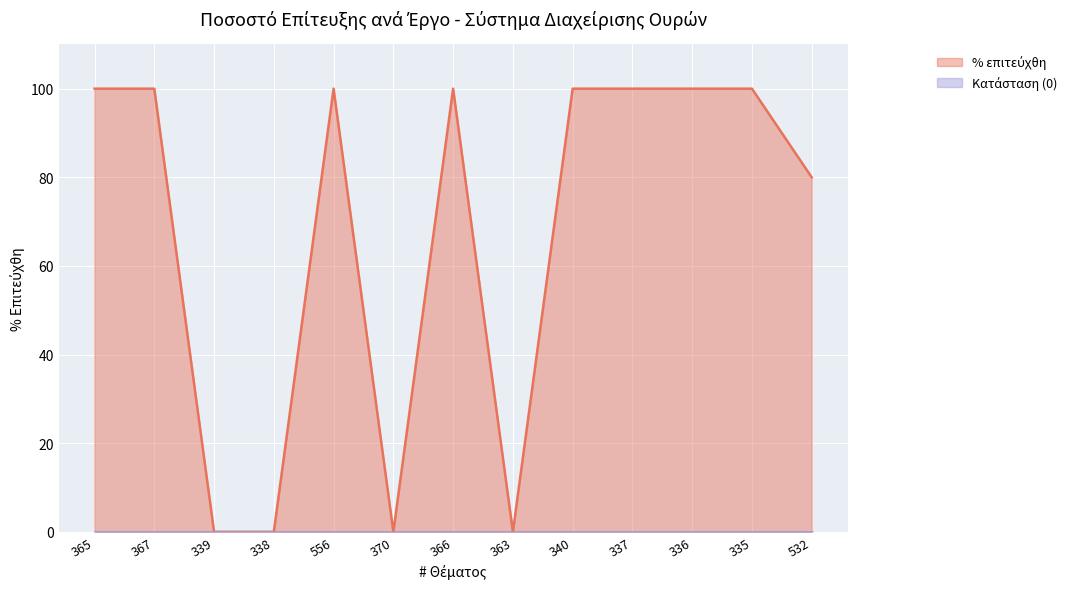

Where is the first local maximum?

556